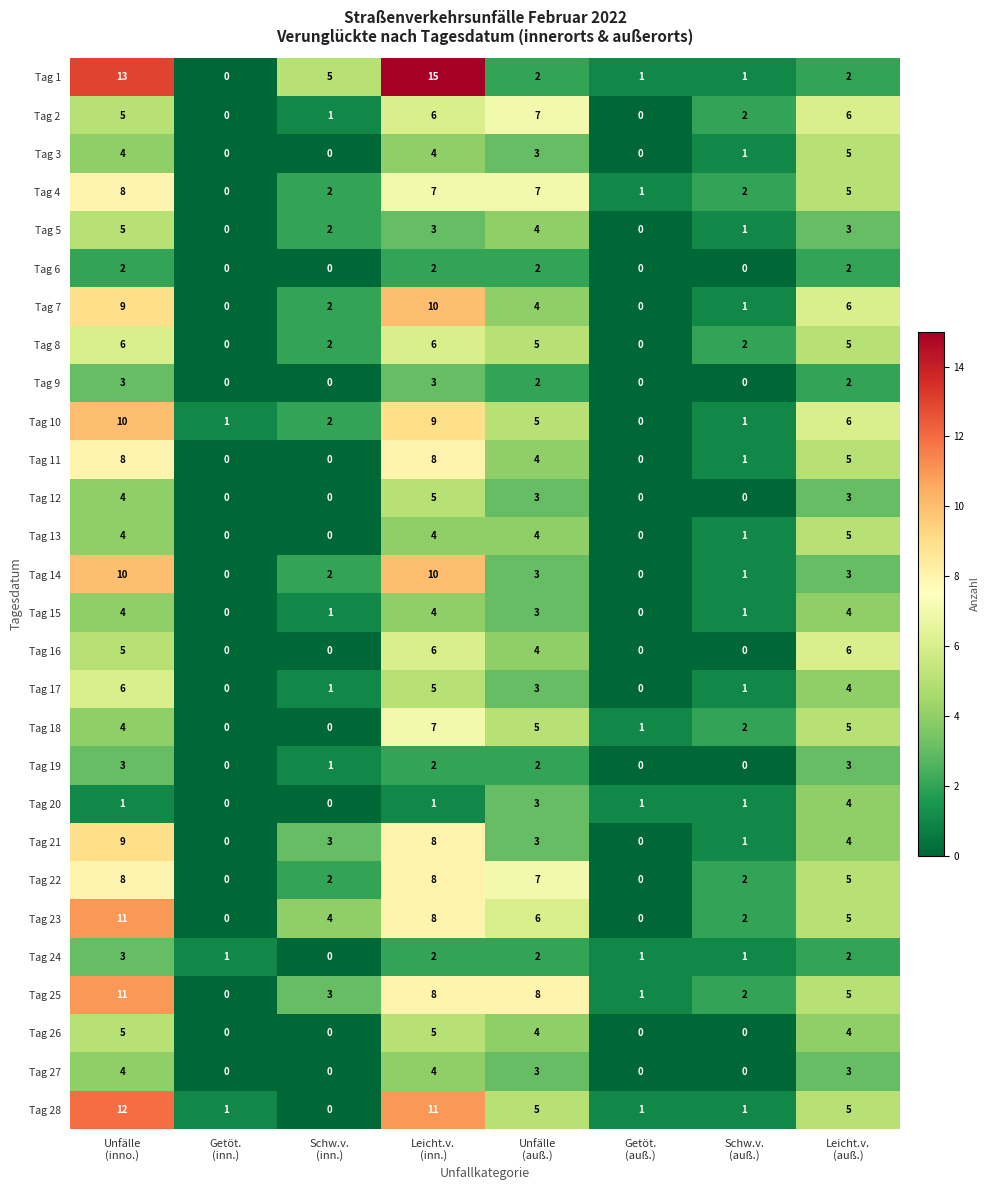

Which series has the widest spread of values?

Tag 1